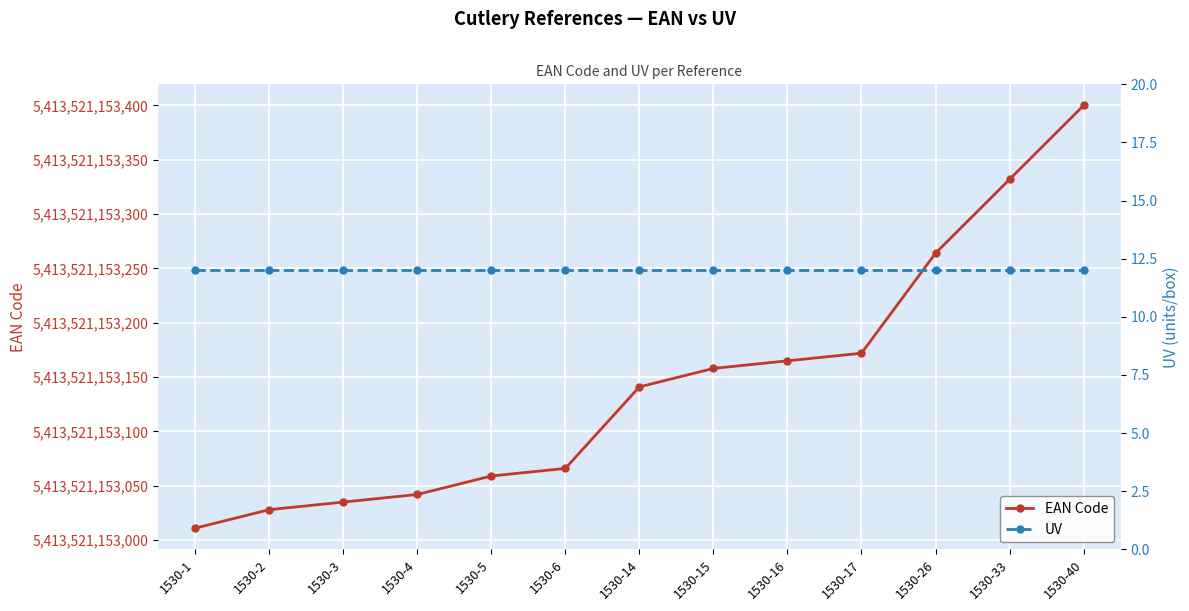

How many series are shown in this chart?

2